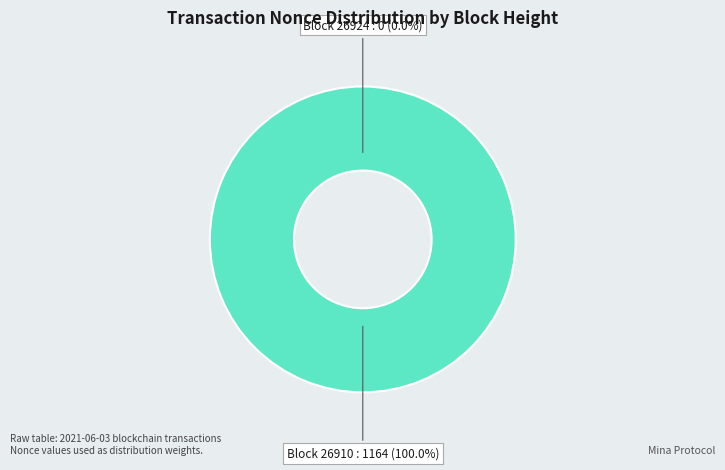

How many segments does this pie chart have?

2